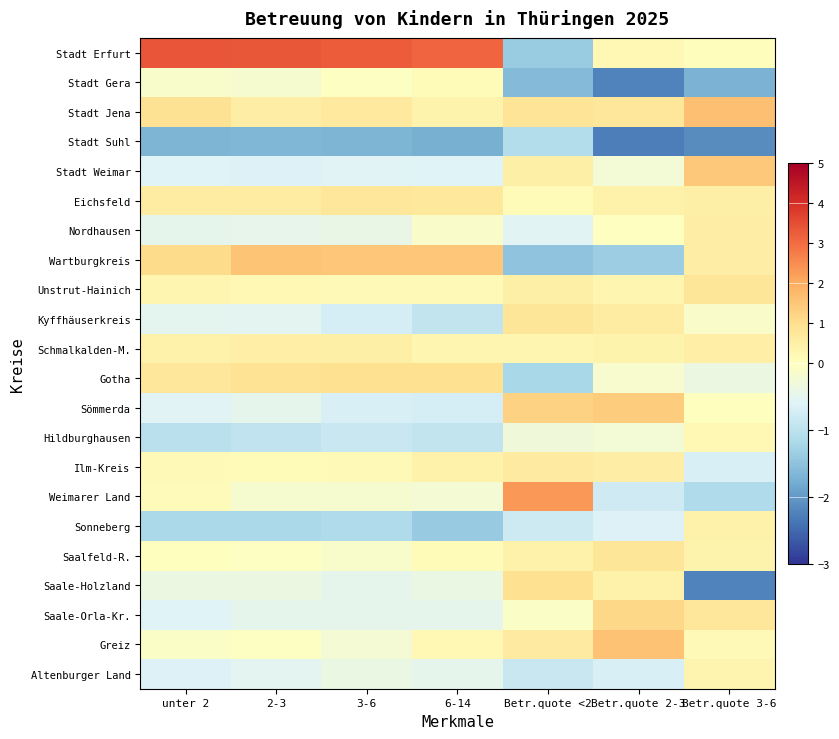

Reading left to right, what are all the values shown in this chart?

Stadt Erfurt: unter 2=3.4	2-3=3.3	3-6=3.2	6-14=3.1	Betr.quote <2=-1.4	Betr.quote 2-3=0.2	Betr.quote 3-6=0.0
Stadt Gera: unter 2=-0.1	2-3=-0.2	3-6=-0.0	6-14=0.2	Betr.quote <2=-1.6	Betr.quote 2-3=-2.2	Betr.quote 3-6=-1.7
Stadt Jena: unter 2=0.9	2-3=0.6	3-6=0.7	6-14=0.4	Betr.quote <2=0.8	Betr.quote 2-3=0.8	Betr.quote 3-6=1.6
Stadt Suhl: unter 2=-1.7	2-3=-1.7	3-6=-1.7	6-14=-1.8	Betr.quote <2=-1.1	Betr.quote 2-3=-2.3	Betr.quote 3-6=-2.1
Stadt Weimar: unter 2=-0.6	2-3=-0.6	3-6=-0.6	6-14=-0.6	Betr.quote <2=0.5	Betr.quote 2-3=-0.3	Betr.quote 3-6=1.5
Eichsfeld: unter 2=0.6	2-3=0.6	3-6=0.8	6-14=0.7	Betr.quote <2=0.2	Betr.quote 2-3=0.5	Betr.quote 3-6=0.5
Nordhausen: unter 2=-0.5	2-3=-0.5	3-6=-0.4	6-14=-0.1	Betr.quote <2=-0.6	Betr.quote 2-3=-0.0	Betr.quote 3-6=0.6
Wartburgkreis: unter 2=1.1	2-3=1.5	3-6=1.5	6-14=1.5	Betr.quote <2=-1.5	Betr.quote 2-3=-1.3	Betr.quote 3-6=0.6
Unstrut-Hainich: unter 2=0.3	2-3=0.2	3-6=0.2	6-14=0.2	Betr.quote <2=0.5	Betr.quote 2-3=0.3	Betr.quote 3-6=0.8
Kyffhäuserkreis: unter 2=-0.5	2-3=-0.5	3-6=-0.7	6-14=-0.9	Betr.quote <2=0.8	Betr.quote 2-3=0.6	Betr.quote 3-6=-0.1
Schmalkalden-M.: unter 2=0.4	2-3=0.5	3-6=0.5	6-14=0.3	Betr.quote <2=0.3	Betr.quote 2-3=0.4	Betr.quote 3-6=0.5
Gotha: unter 2=0.8	2-3=0.9	3-6=1.0	6-14=0.9	Betr.quote <2=-1.2	Betr.quote 2-3=-0.1	Betr.quote 3-6=-0.4
Sömmerda: unter 2=-0.6	2-3=-0.5	3-6=-0.7	6-14=-0.7	Betr.quote <2=1.3	Betr.quote 2-3=1.4	Betr.quote 3-6=0.0
Hildburghausen: unter 2=-1.0	2-3=-1.0	3-6=-0.9	6-14=-0.9	Betr.quote <2=-0.3	Betr.quote 2-3=-0.3	Betr.quote 3-6=0.2
Ilm-Kreis: unter 2=0.2	2-3=0.1	3-6=0.2	6-14=0.4	Betr.quote <2=0.6	Betr.quote 2-3=0.5	Betr.quote 3-6=-0.7
Weimarer Land: unter 2=0.1	2-3=-0.2	3-6=-0.2	6-14=-0.2	Betr.quote <2=2.3	Betr.quote 2-3=-0.8	Betr.quote 3-6=-1.1
Sonneberg: unter 2=-1.2	2-3=-1.2	3-6=-1.1	6-14=-1.4	Betr.quote <2=-0.8	Betr.quote 2-3=-0.6	Betr.quote 3-6=0.4
Saalfeld-R.: unter 2=0.0	2-3=-0.0	3-6=-0.1	6-14=0.1	Betr.quote <2=0.4	Betr.quote 2-3=0.8	Betr.quote 3-6=0.4
Saale-Holzland: unter 2=-0.4	2-3=-0.4	3-6=-0.5	6-14=-0.4	Betr.quote <2=1.0	Betr.quote 2-3=0.5	Betr.quote 3-6=-2.2
Saale-Orla-Kr.: unter 2=-0.6	2-3=-0.5	3-6=-0.5	6-14=-0.5	Betr.quote <2=-0.1	Betr.quote 2-3=1.1	Betr.quote 3-6=0.8
Greiz: unter 2=-0.1	2-3=-0.0	3-6=-0.2	6-14=0.2	Betr.quote <2=0.6	Betr.quote 2-3=1.6	Betr.quote 3-6=0.2
Altenburger Land: unter 2=-0.6	2-3=-0.5	3-6=-0.4	6-14=-0.5	Betr.quote <2=-0.8	Betr.quote 2-3=-0.7	Betr.quote 3-6=0.3